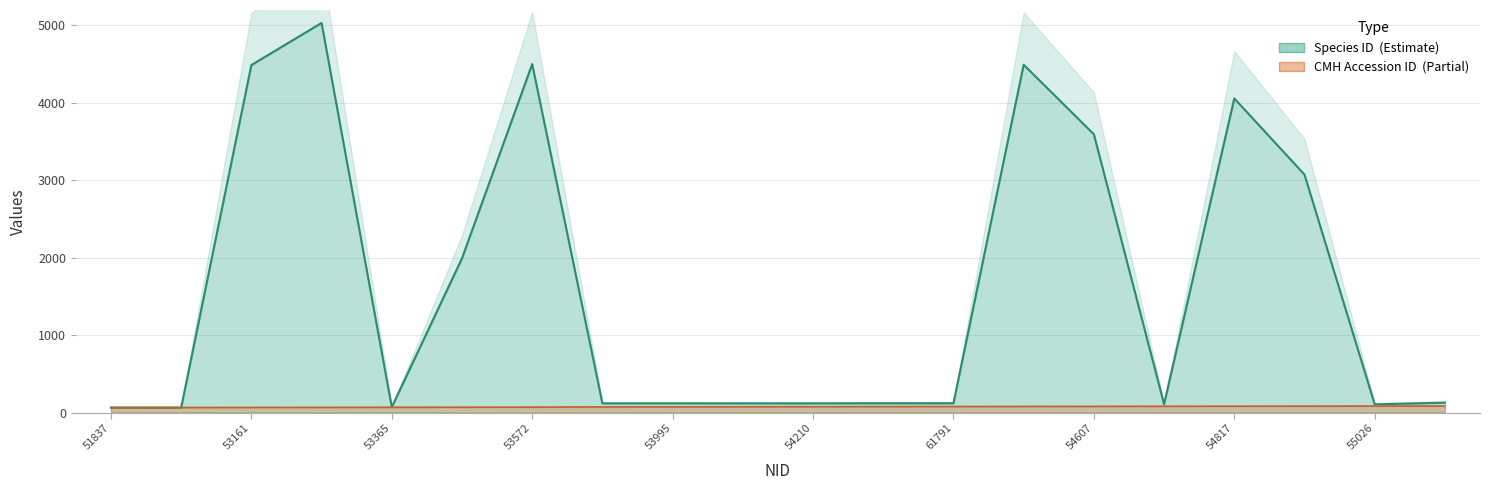

At which category does Species ID reach its first local valley?

52716